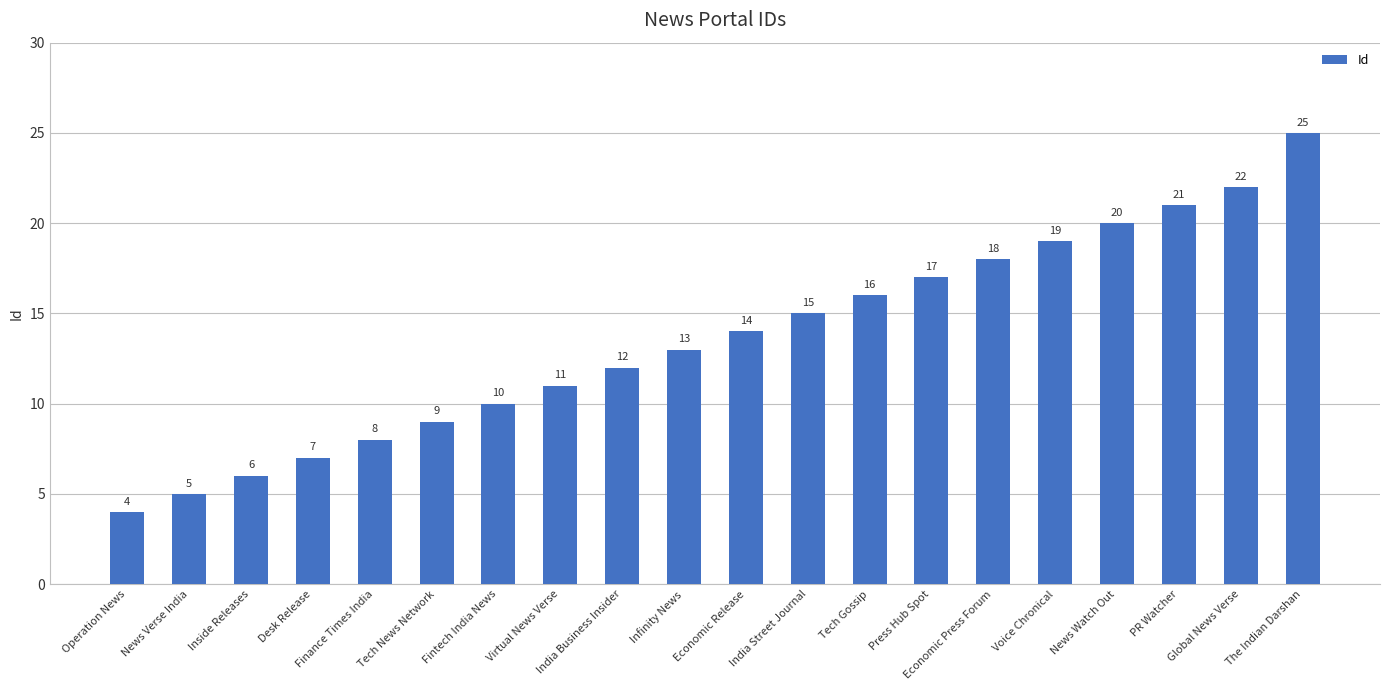

What is the label of the 4th bar from the right?

News Watch Out